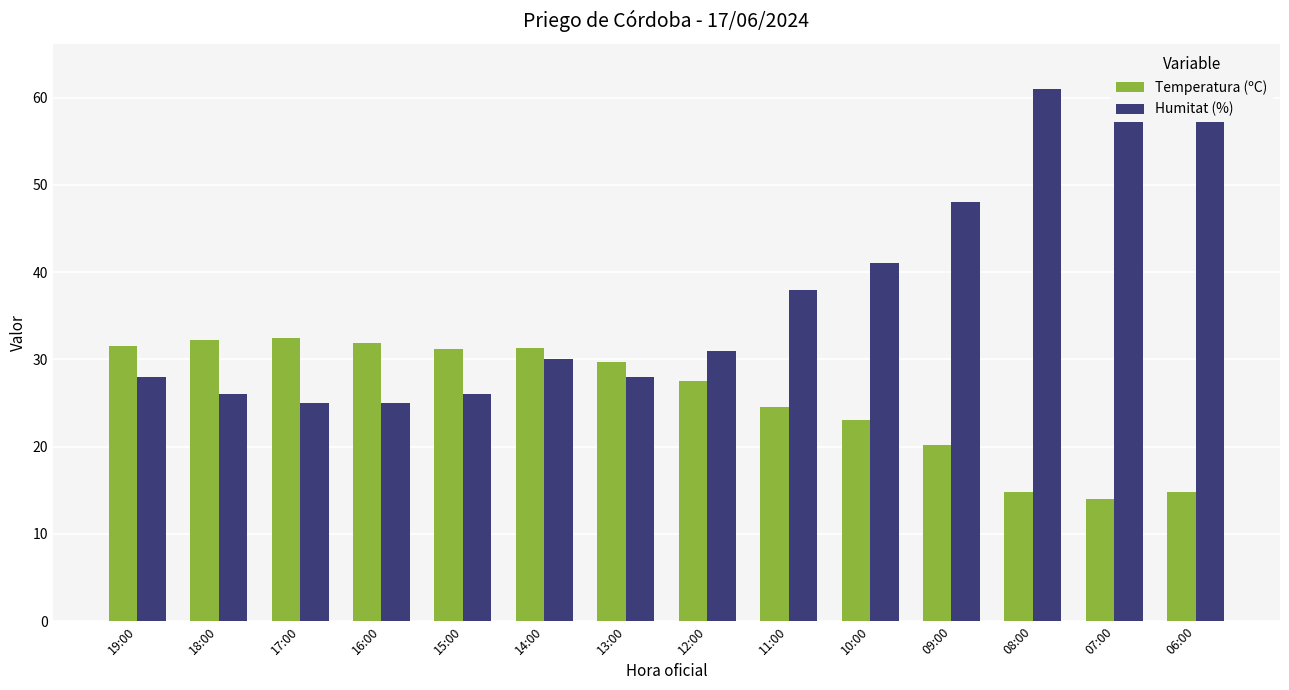

Which series has the widest spread of values?

Humitat (%)